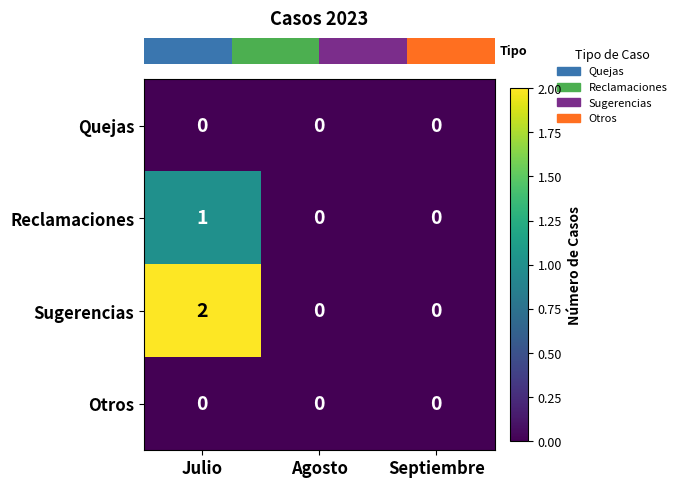

Reading left to right, extract all data points from this chart.

Quejas: Julio=0	Agosto=0	Septiembre=0
Reclamaciones: Julio=1	Agosto=0	Septiembre=0
Sugerencias: Julio=2	Agosto=0	Septiembre=0
Otros: Julio=0	Agosto=0	Septiembre=0